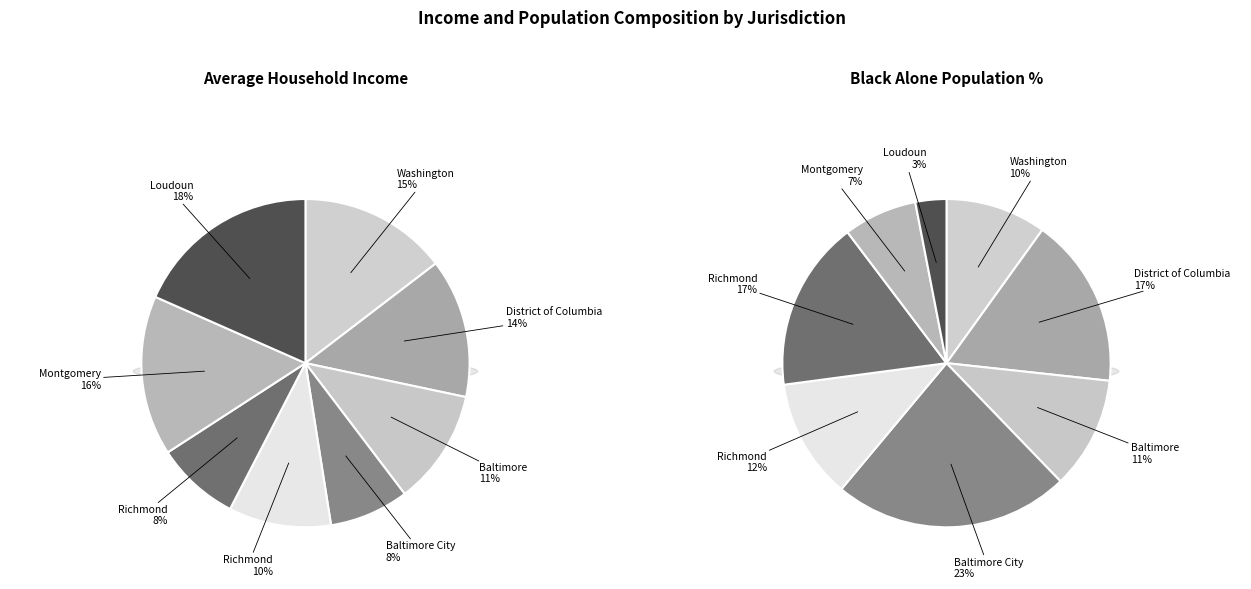

Does Greater Richmond Region represent more than half of the total?

No